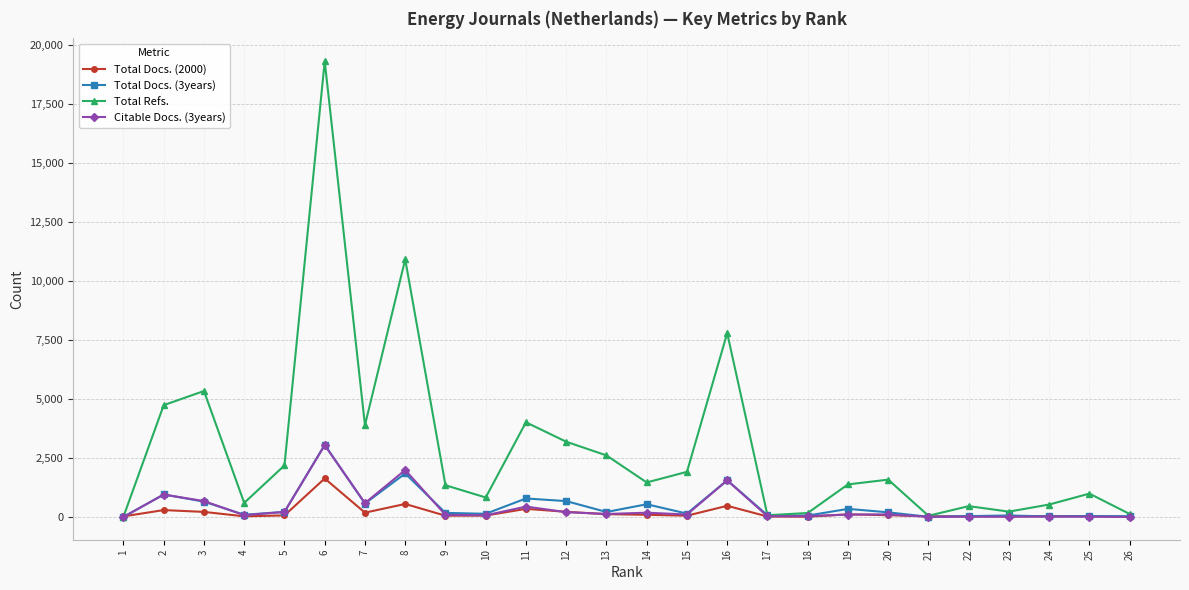

Where is the first local minimum for Total Refs.?

4